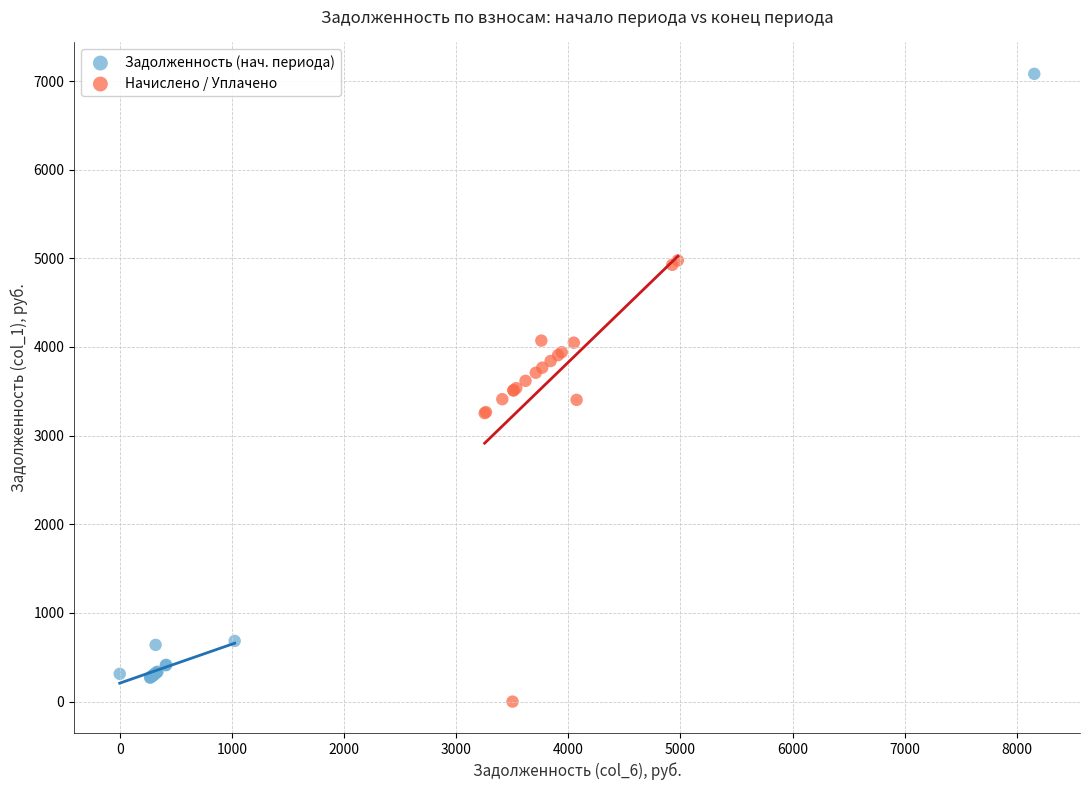

Which series reaches the maximum Y coordinate?

Задолженность (нач. периода)